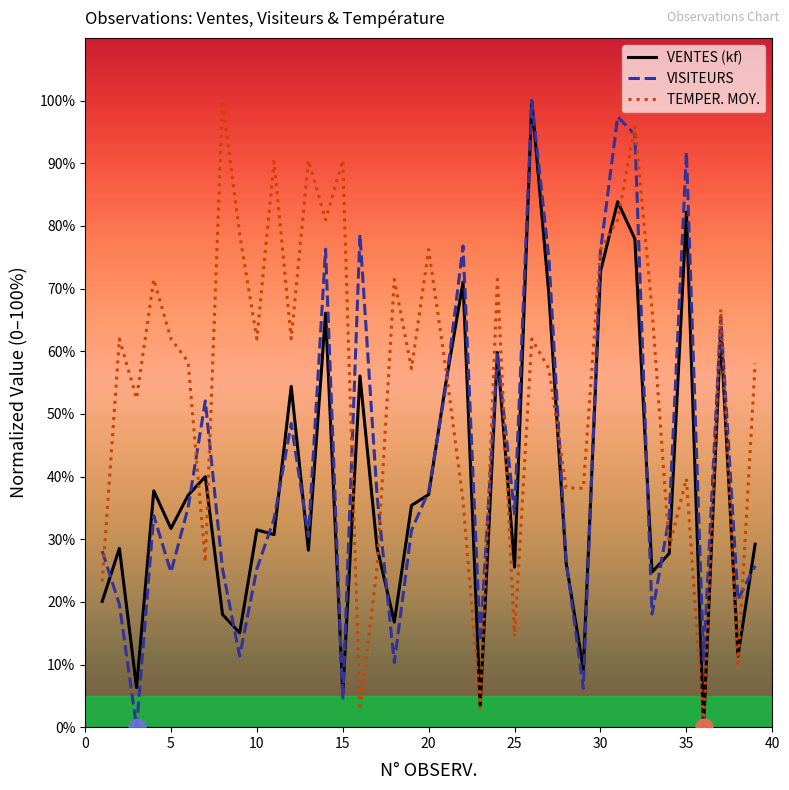

List the series in order of their overall mean, highest first.

TEMPER. MOY., VISITEURS, VENTES (kf)